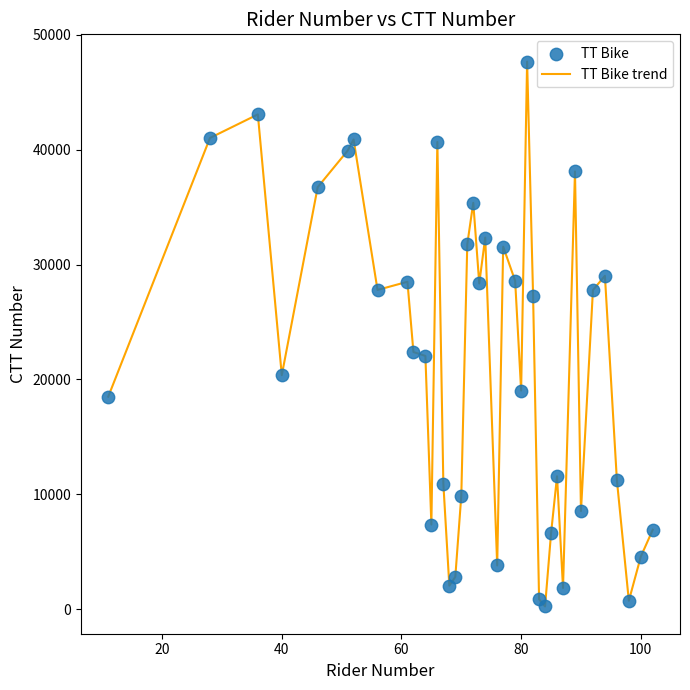

What is the maximum value shown in the chart?

47679